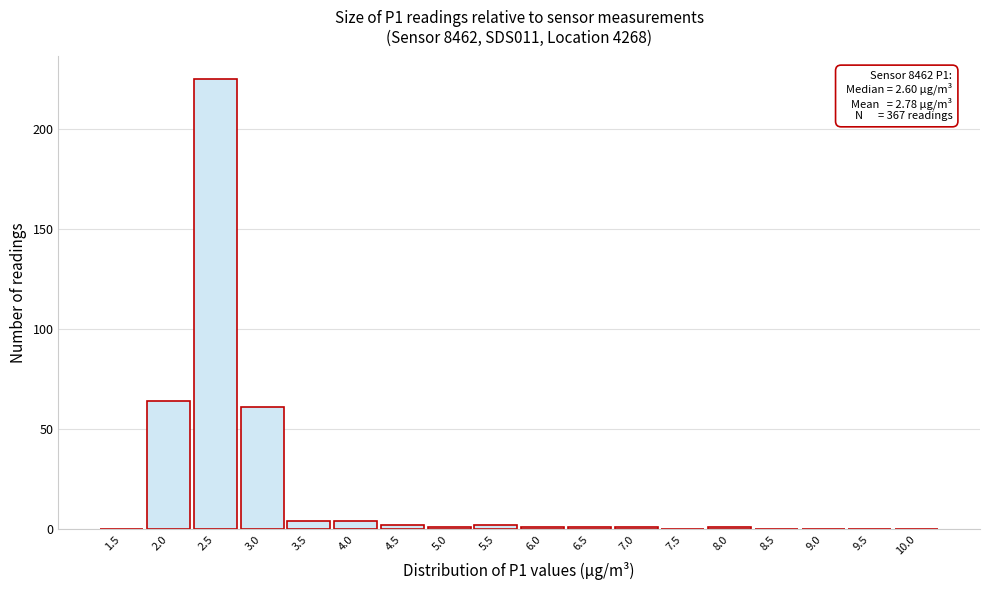

Reading left to right, what are all the values shown in this chart?

1.5=0	2.0=64	2.5=225	3.0=61	3.5=4	4.0=4	4.5=2	5.0=1	5.5=2	6.0=1	6.5=1	7.0=1	7.5=0	8.0=1	8.5=0	9.0=0	9.5=0	10.0=0